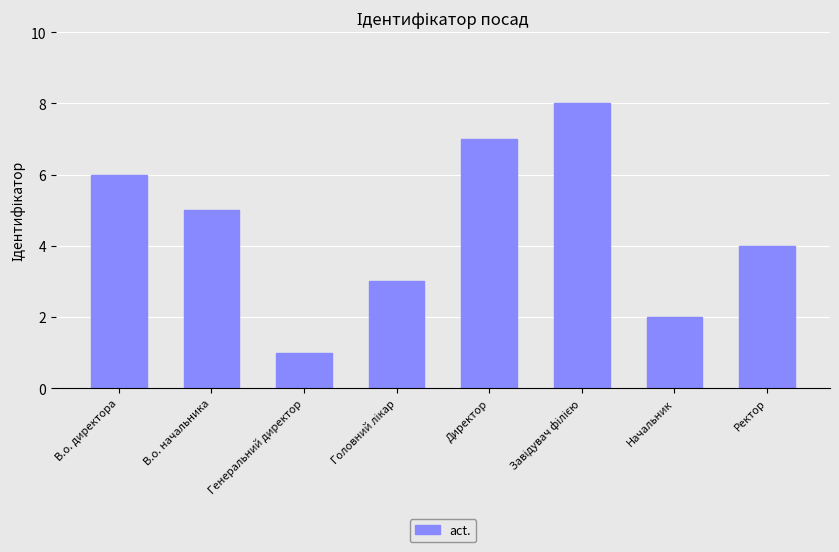

Read the value at Ректор.

4